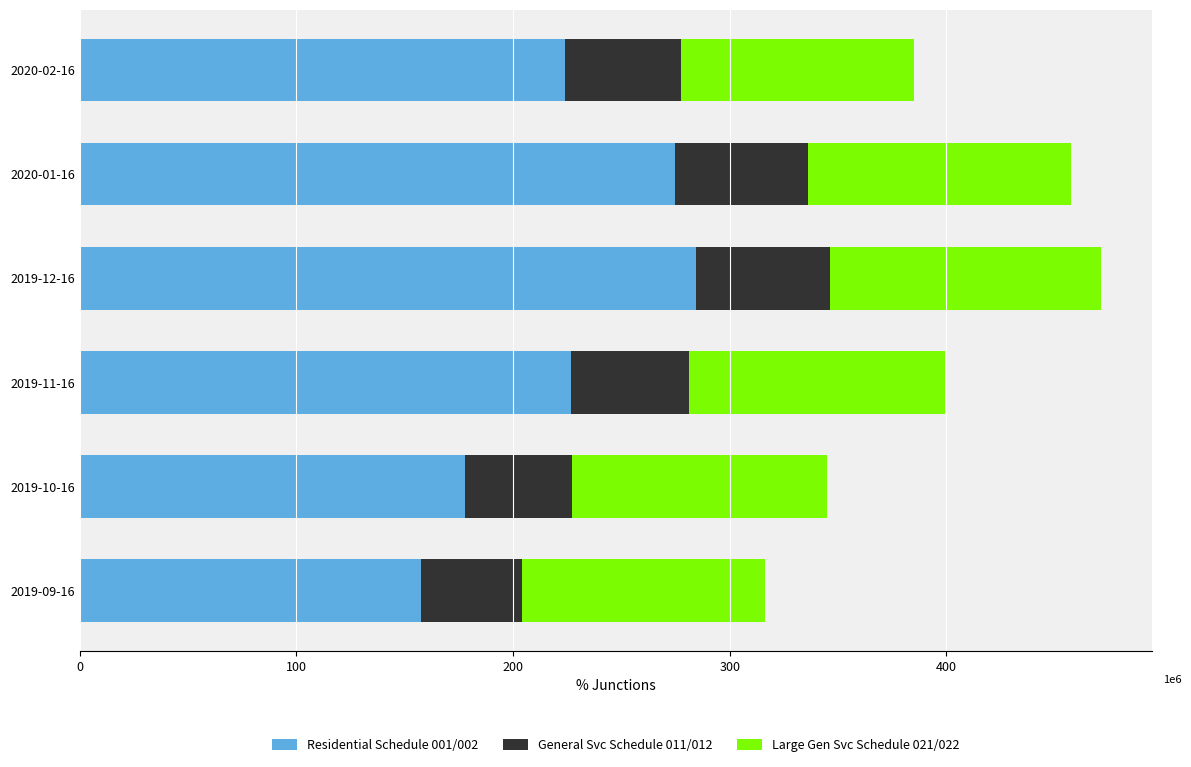

What is the difference between the maximum and minimum values in the Residential Schedule 001/002 series?

126858172.6